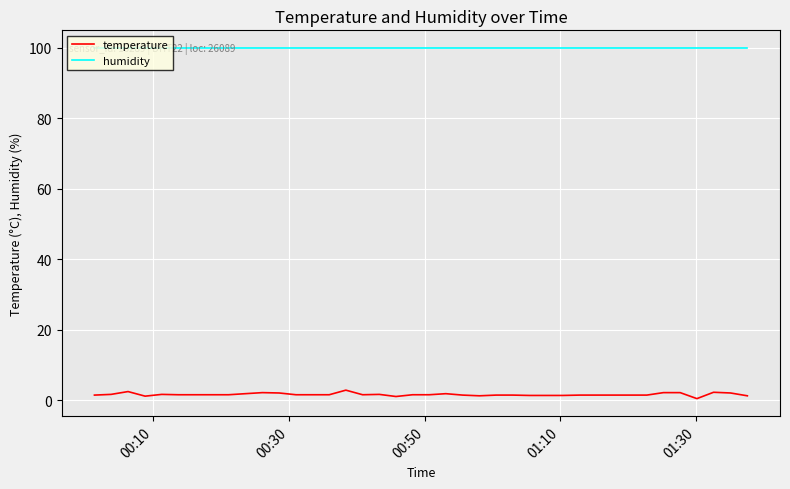

List the series in order of their peak value, lowest first.

temperature, humidity